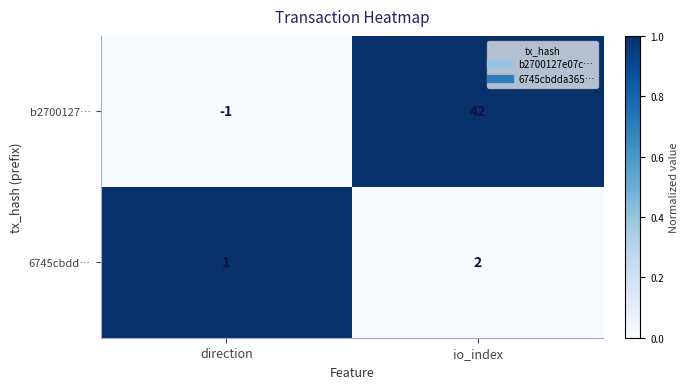

True or false: b2700127… has a value of 29 at io_index.

False